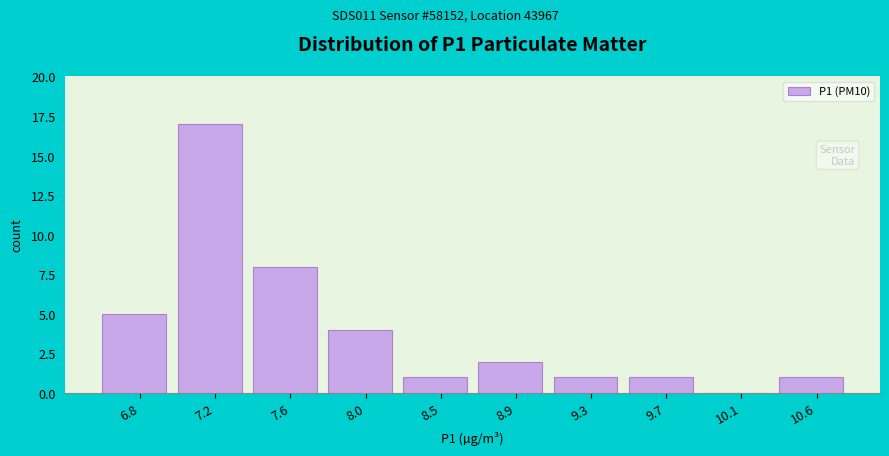

Reading left to right, list all the values displayed in this chart.

6.8=5	7.2=17	7.6=8	8.0=4	8.5=1	8.9=2	9.3=1	9.7=1	10.1=0	10.6=1